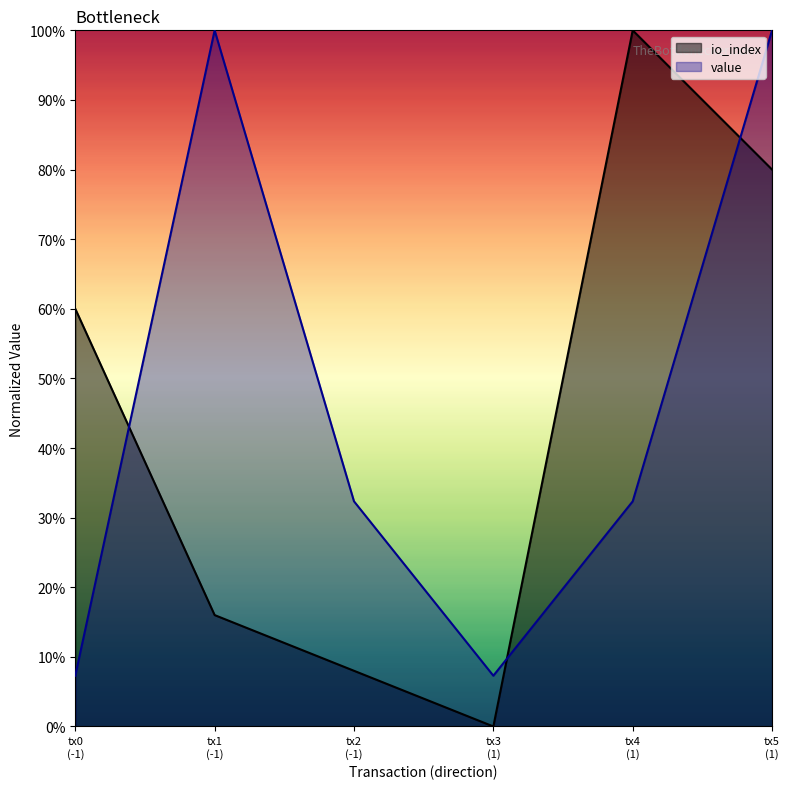

What are all the series names shown in the legend?

io_index, value